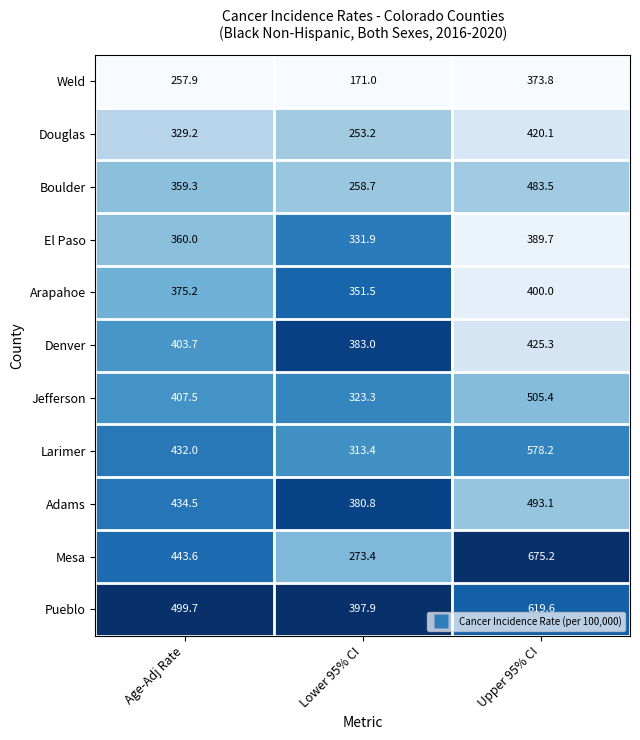

The value of Denver at Lower 95% CI is 383.0. True or false?

True